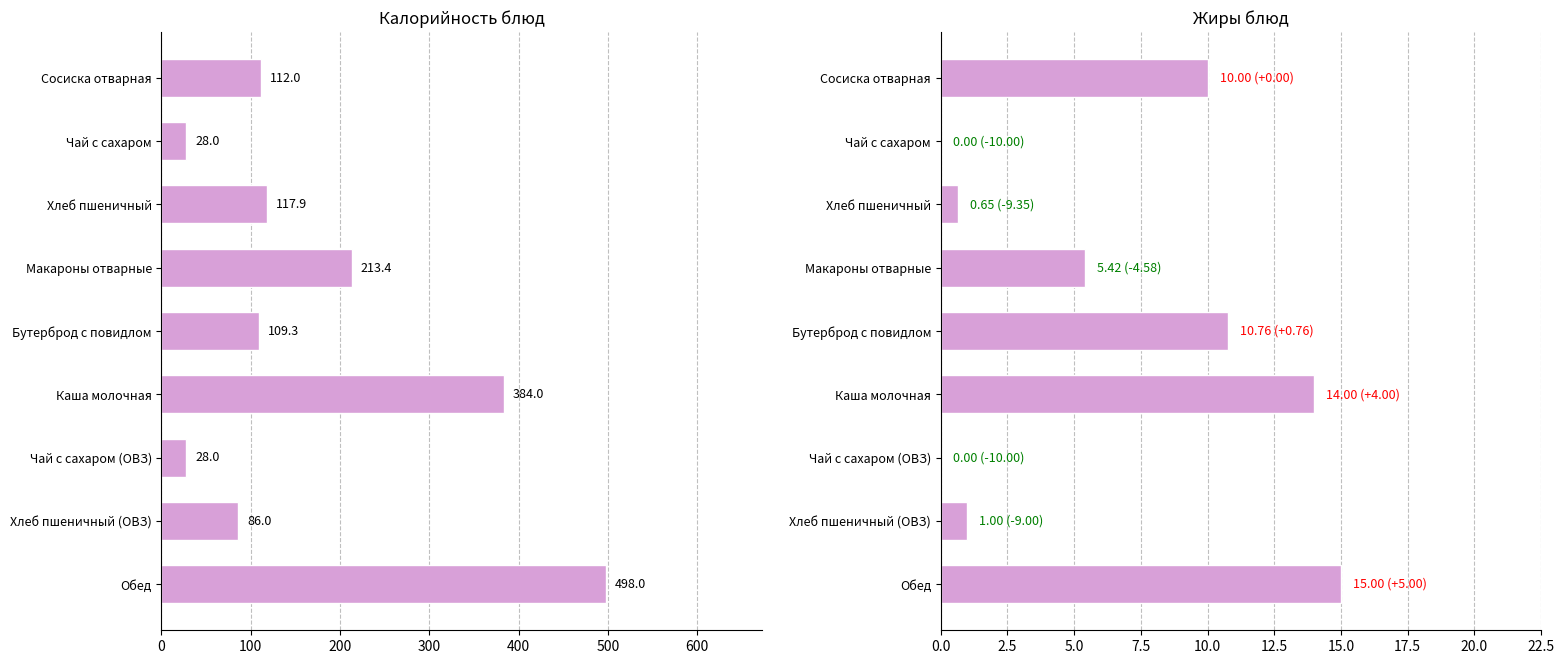

Which series has the widest spread of values?

Калорийность